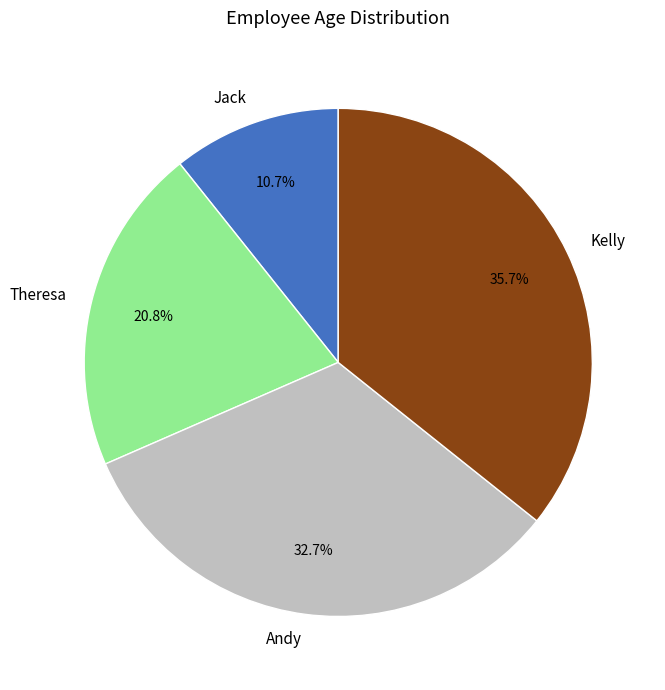

What percentage do Andy and Theresa together represent?

53.6%